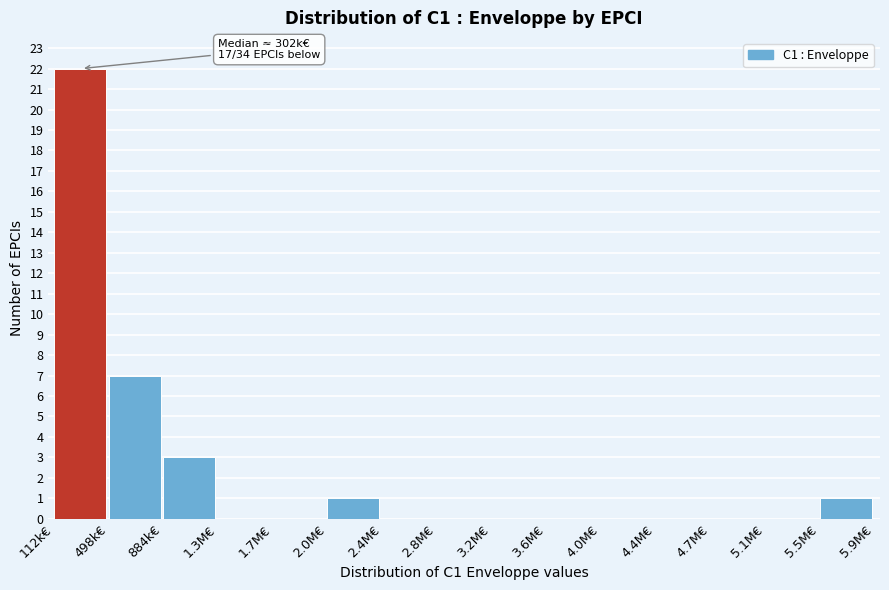

Reading left to right, transcribe all the data shown in this chart.

112k€=22	498k€=7	884k€=3	1.3M€=0	1.7M€=0	2.0M€=1	2.4M€=0	2.8M€=0	3.2M€=0	3.6M€=0	4.0M€=0	4.4M€=0	4.7M€=0	5.1M€=0	5.5M€=1